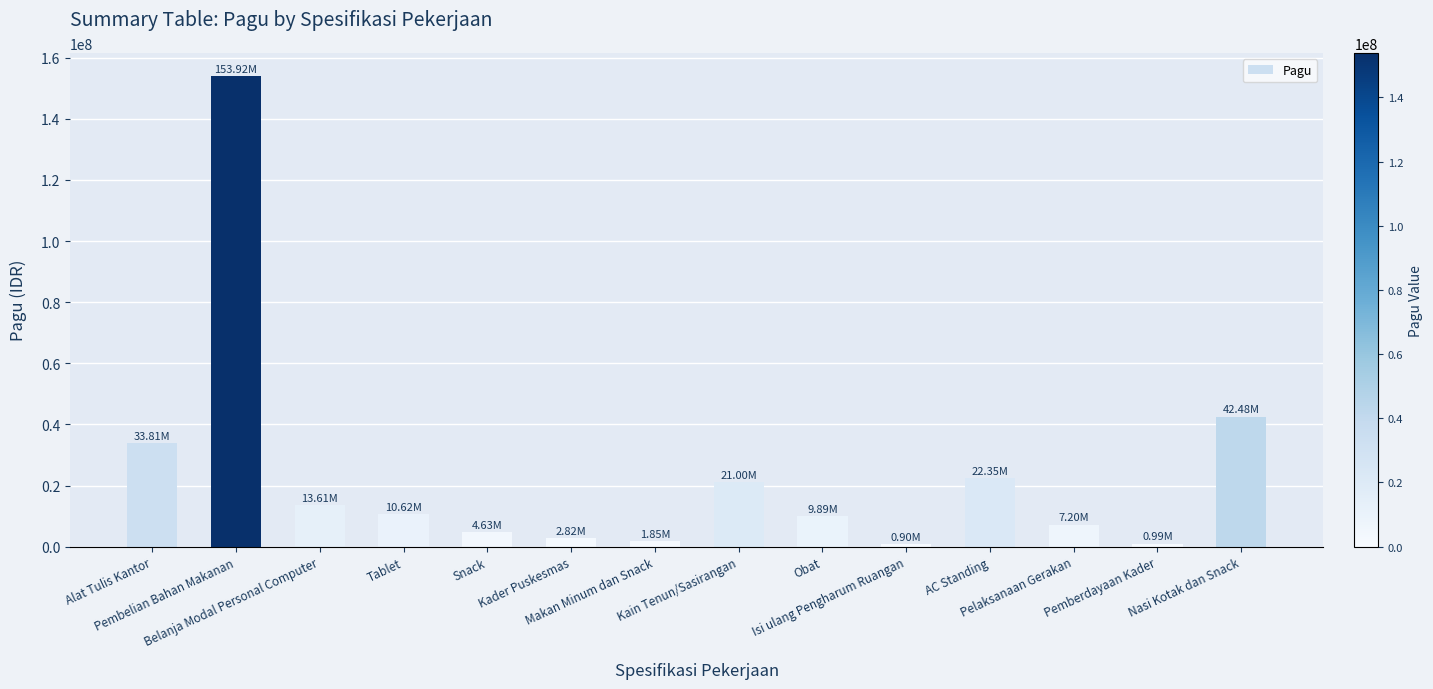

What is the difference between the maximum and minimum values?

153020000